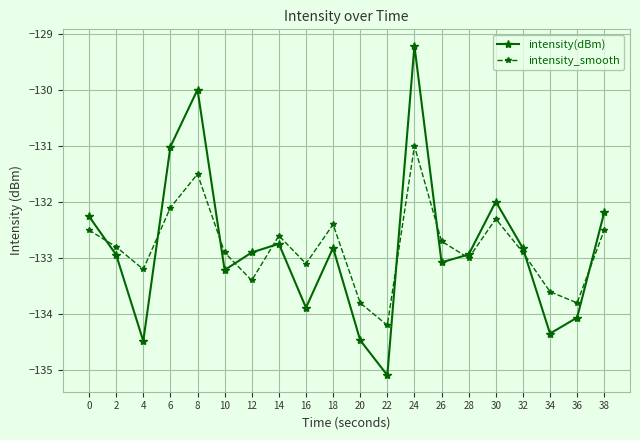

How many interior local peaks does the intensity_smooth series have?

5